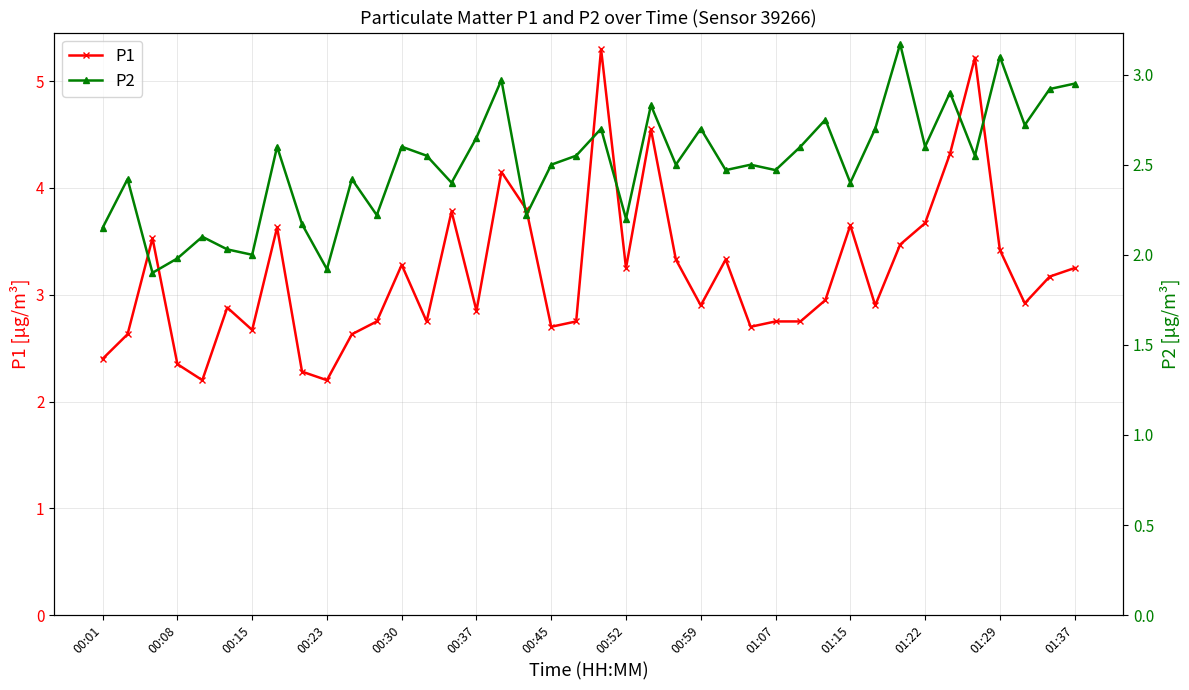

True or false: P1 and P2 intersect in this chart.

False